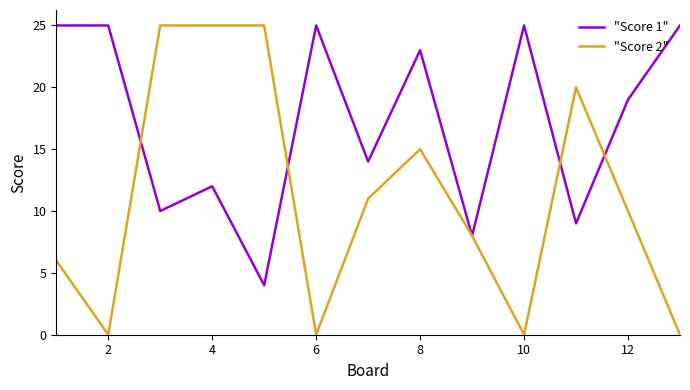

What is the maximum value shown in the chart?

25